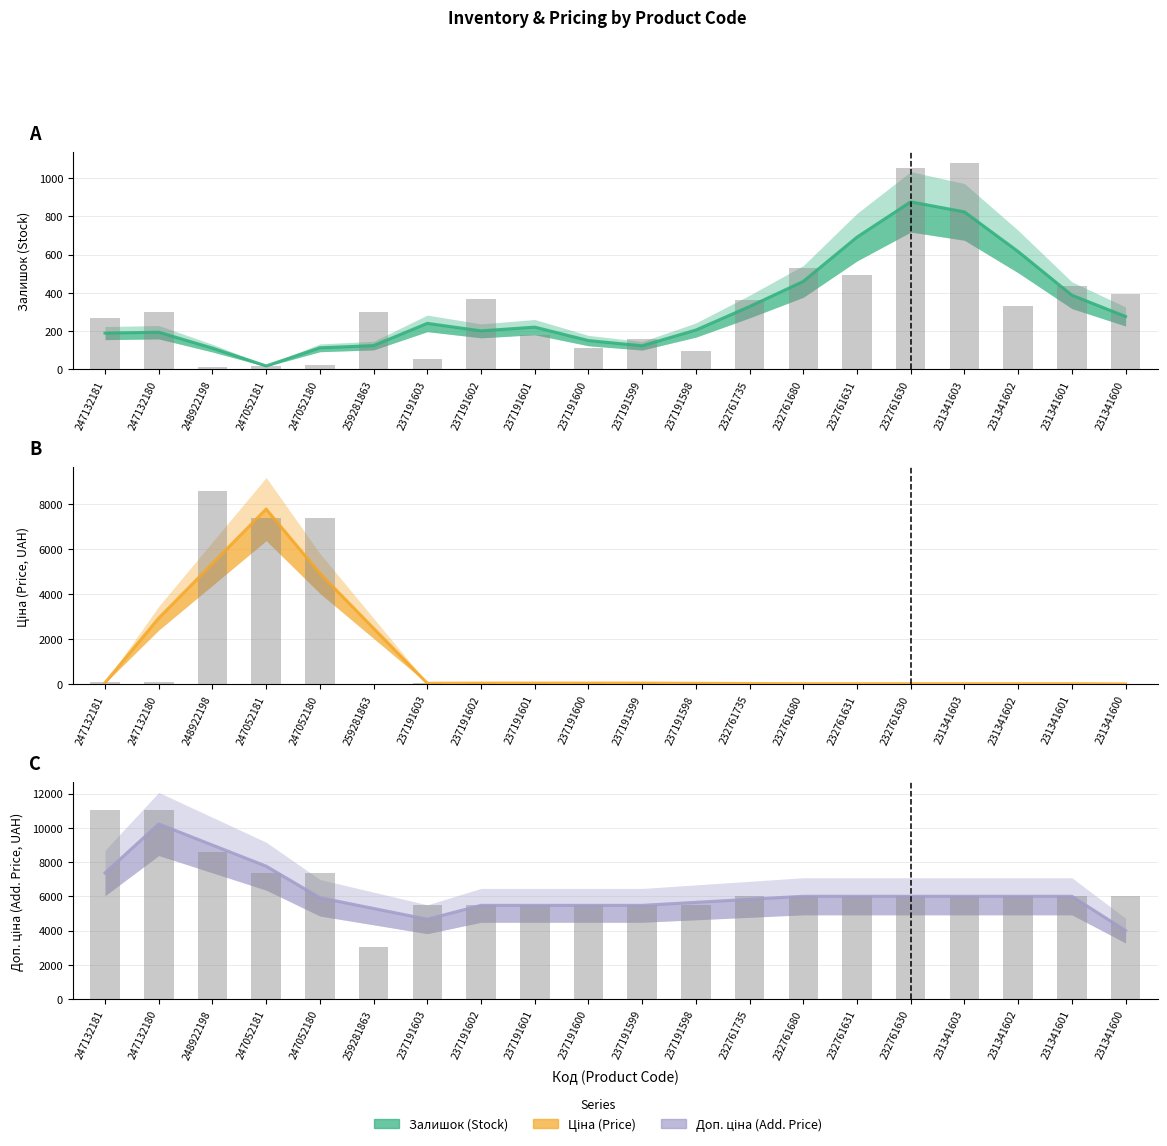

Is the value of Ціна at 247052180 greater than the value of Залишок at 232761630?

Yes